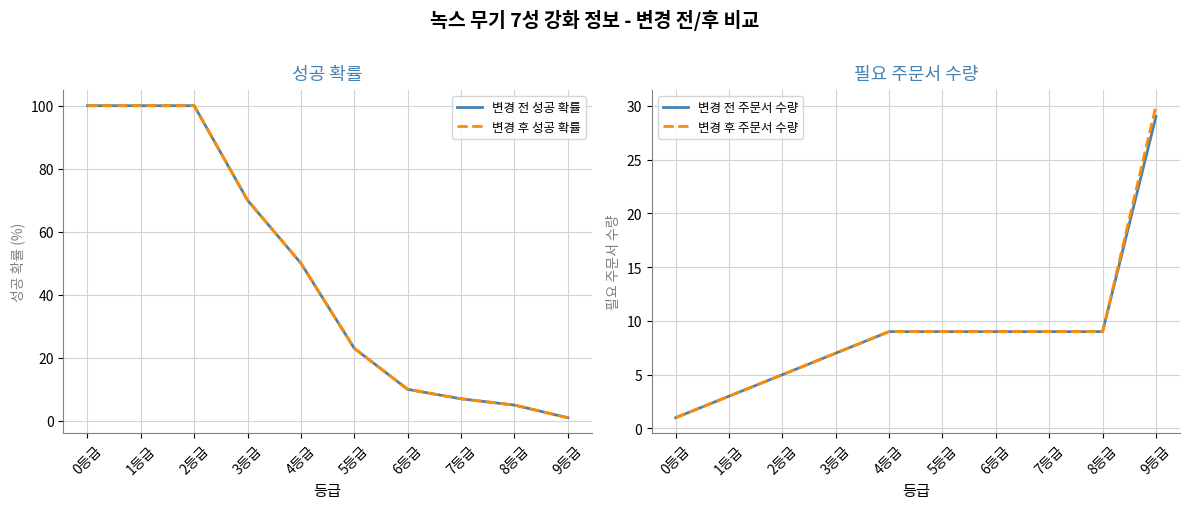

What is the sum of the 변경 전 성공 확률 values at 8등급 and 4등급?

55